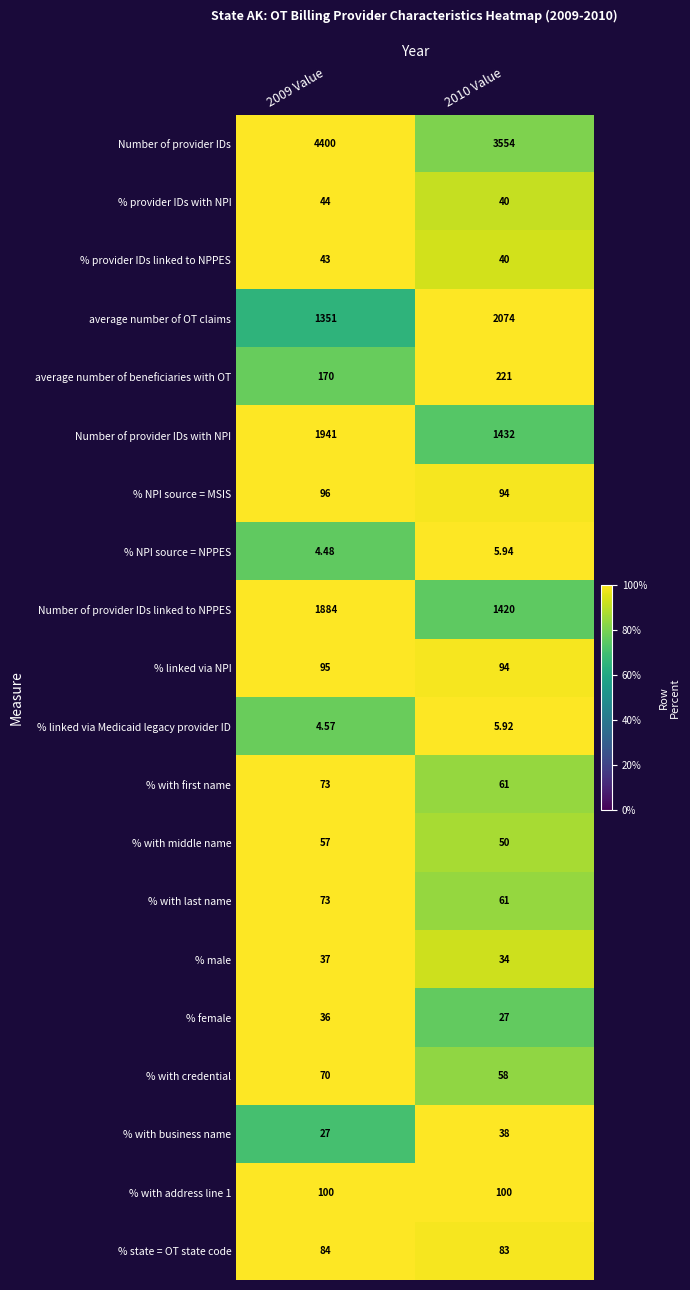

Which series has the largest total across all categories?

Number of provider IDs